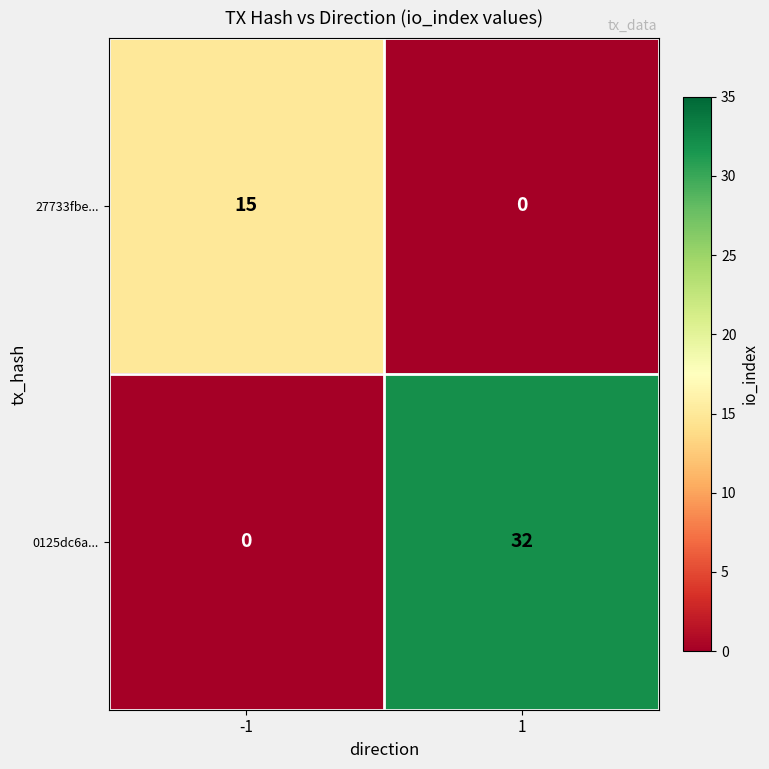

Reading left to right, what are all the values shown in this chart?

27733fbe...: 15	0
0125dc6a...: 0	32